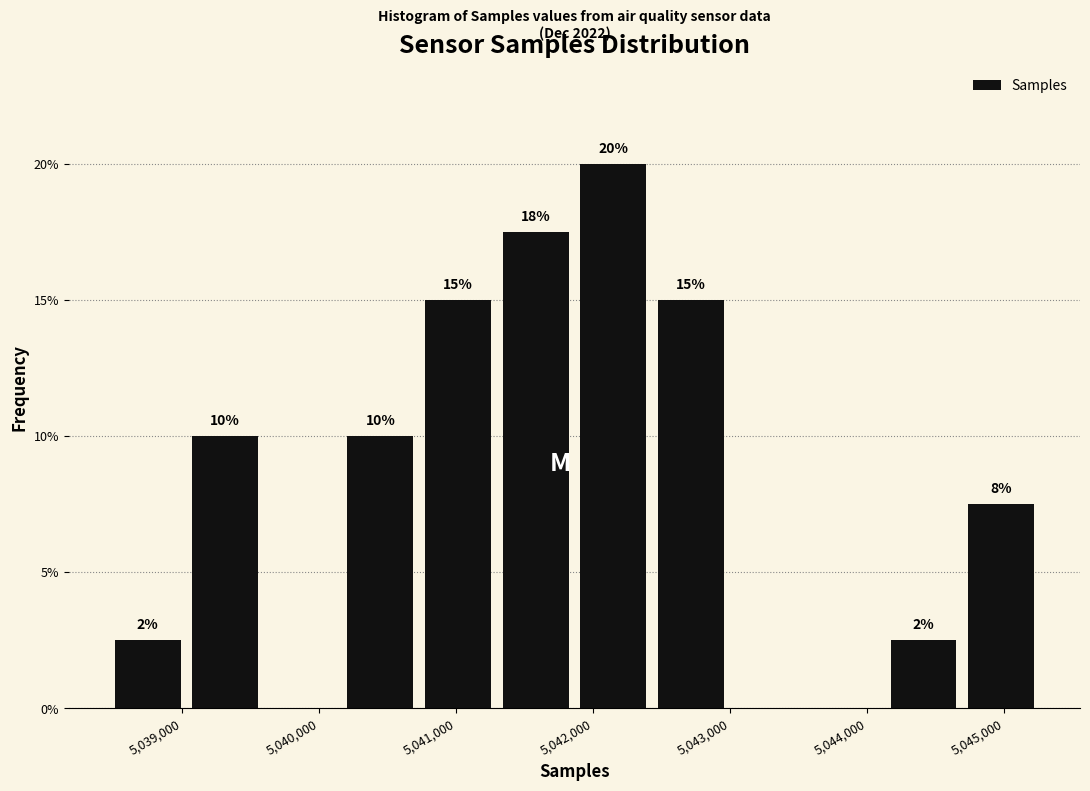

Over which range of the x-axis is the bar tallest?

5041900 to 5042400